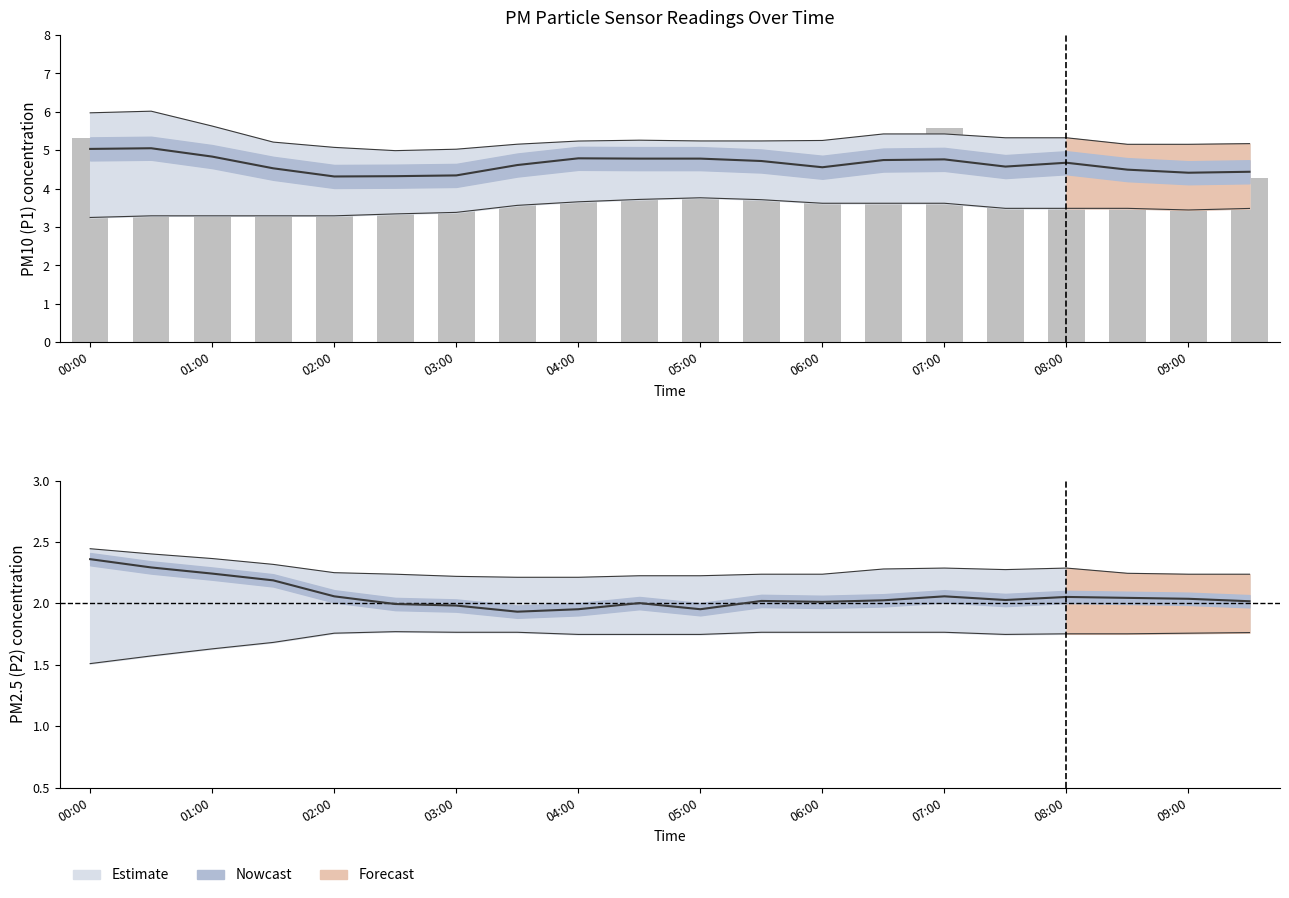

True or false: P2 (Nowcast) has a value of 2.0 at 11.

True